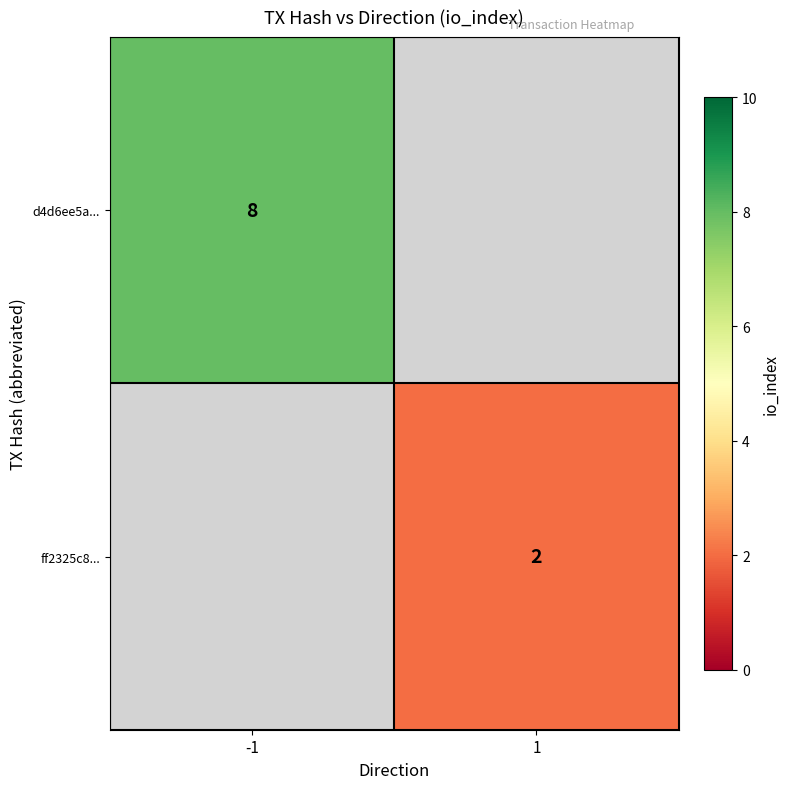

What is the smallest value displayed?

2.0